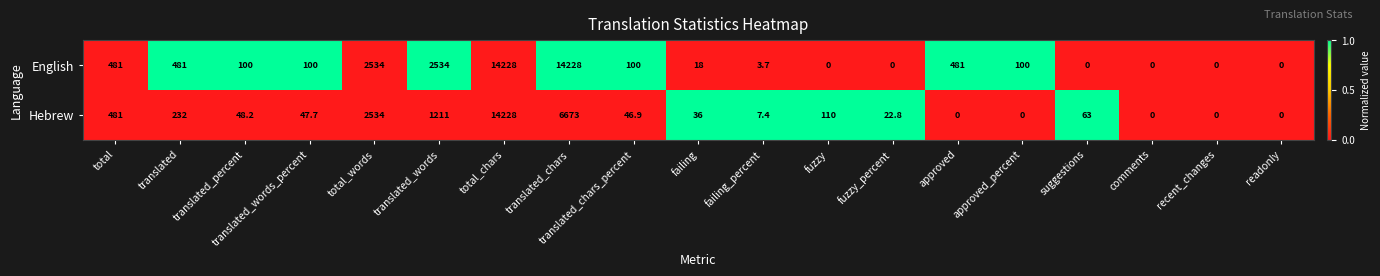

Is it true that Hebrew equals 40.9 at fuzzy?

False